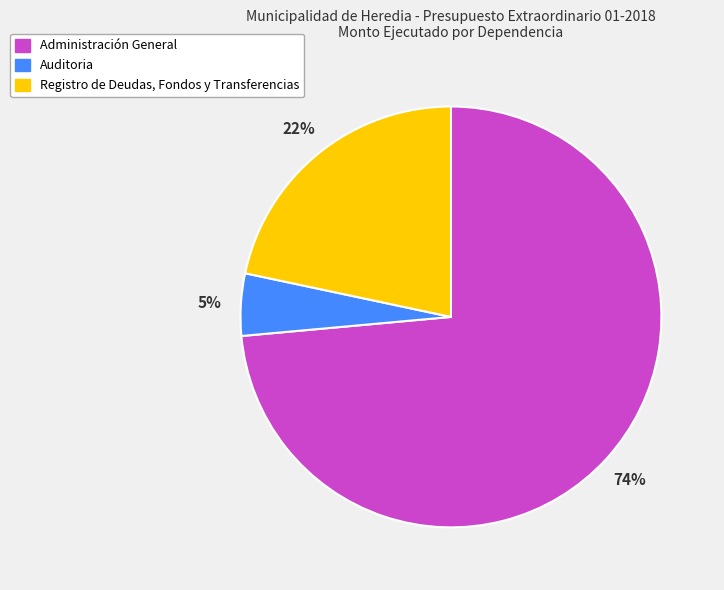

Is it true that Auditoria is 5% of the pie?

True